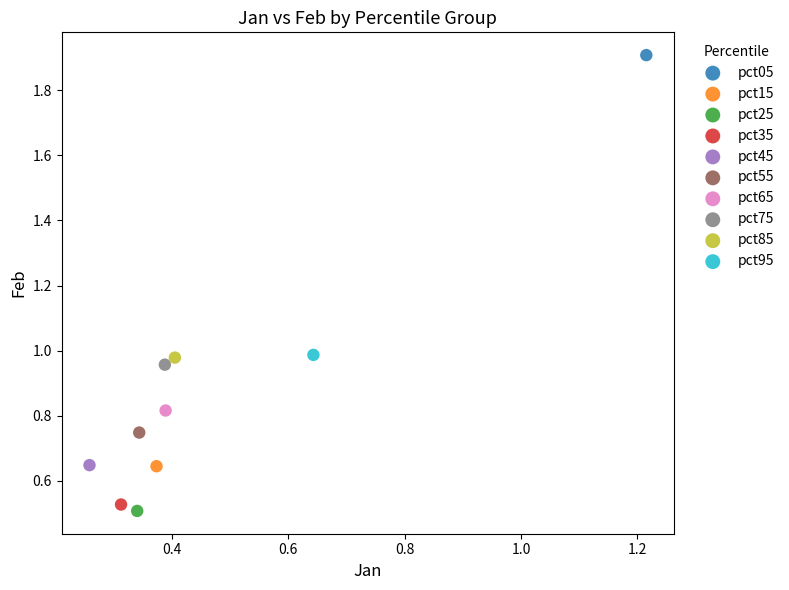

Which series contains the lowest Y value?

pct25